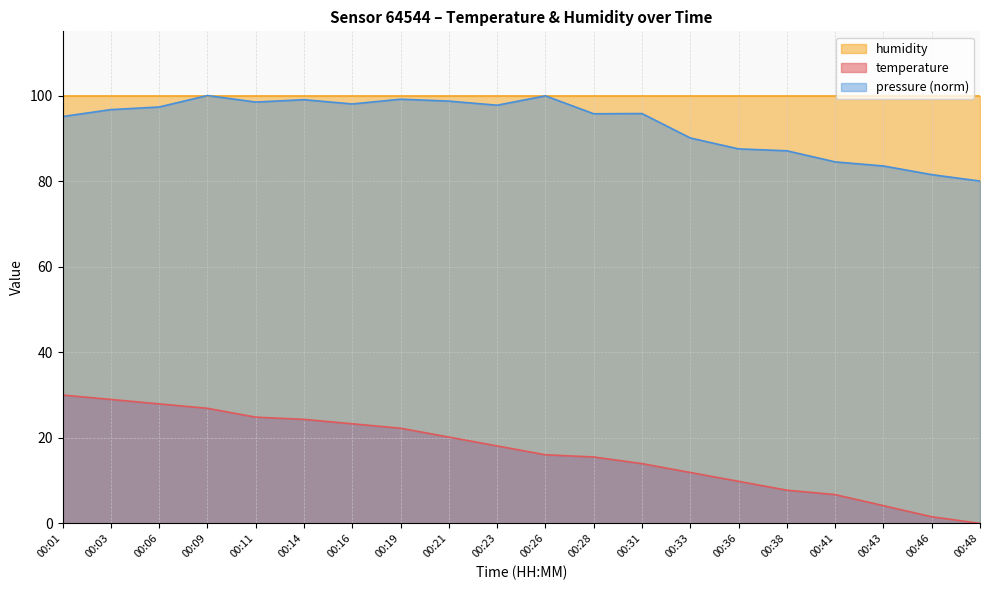

What is the total value across all series at 00:14?

223.3